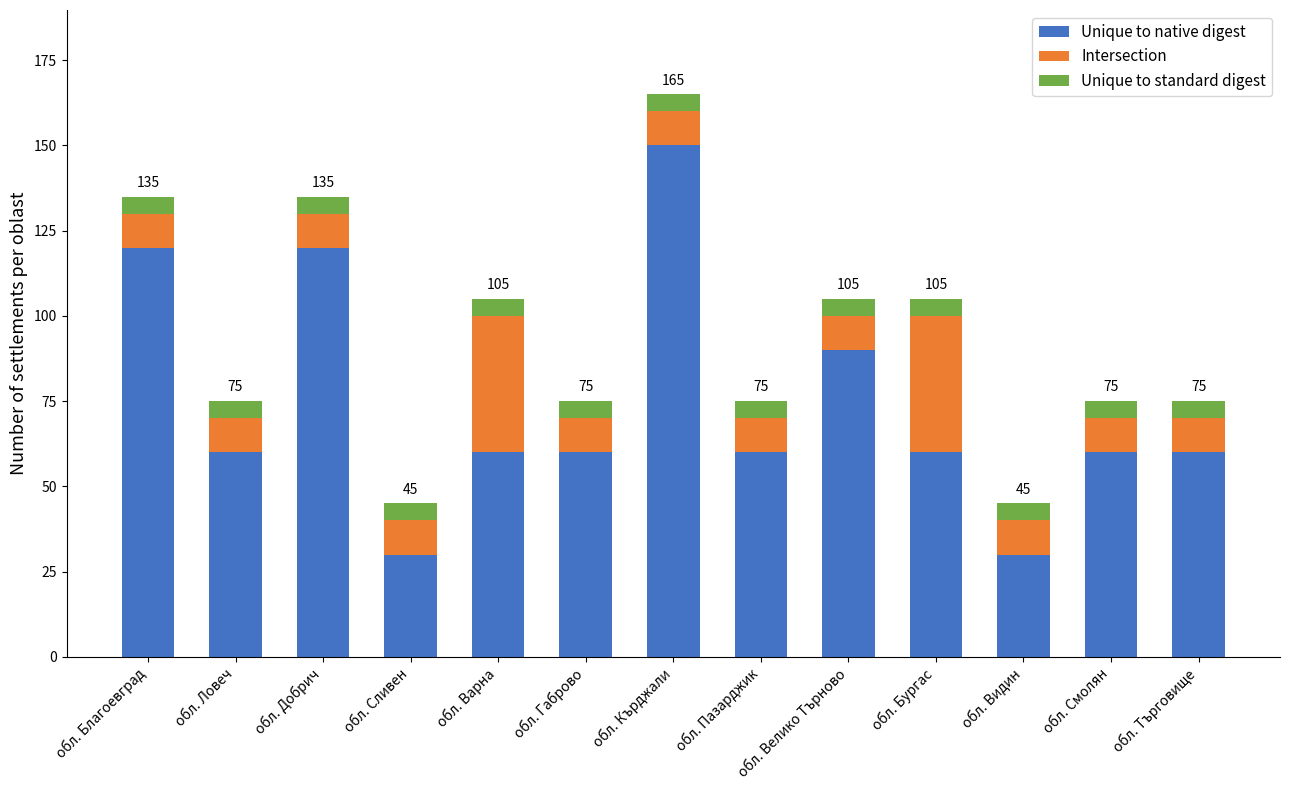

The value of Unique to native digest at обл. Видин is 41. True or false?

False